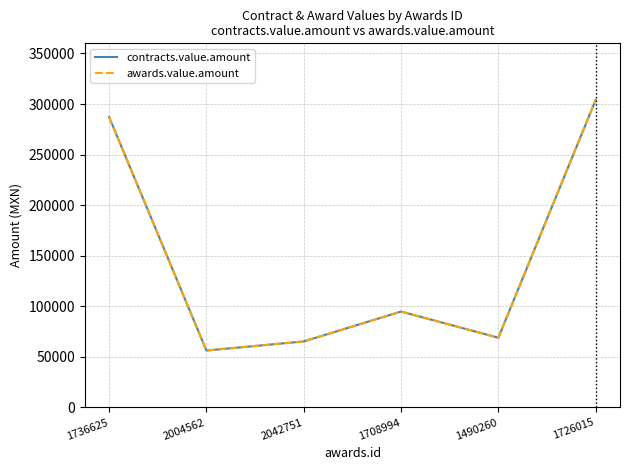

Is this an area chart (filled region under the line)?

No